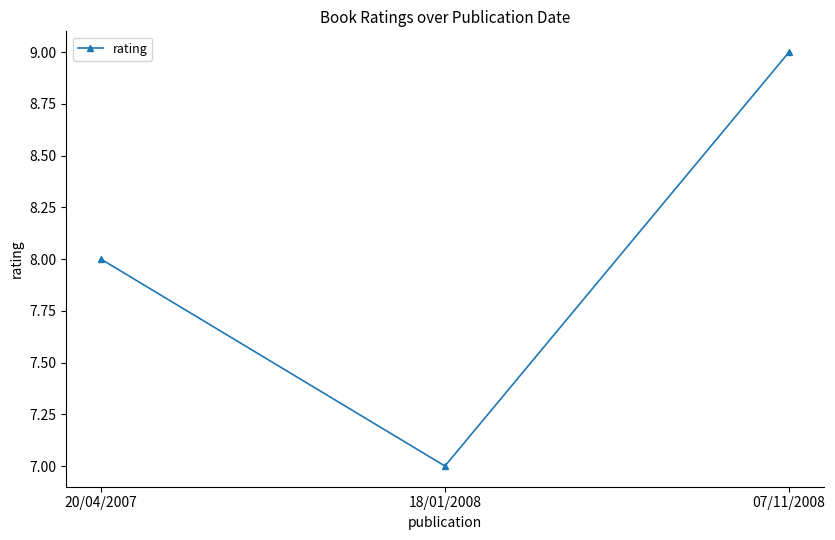

What is the approximate value at 07/11/2008?

9